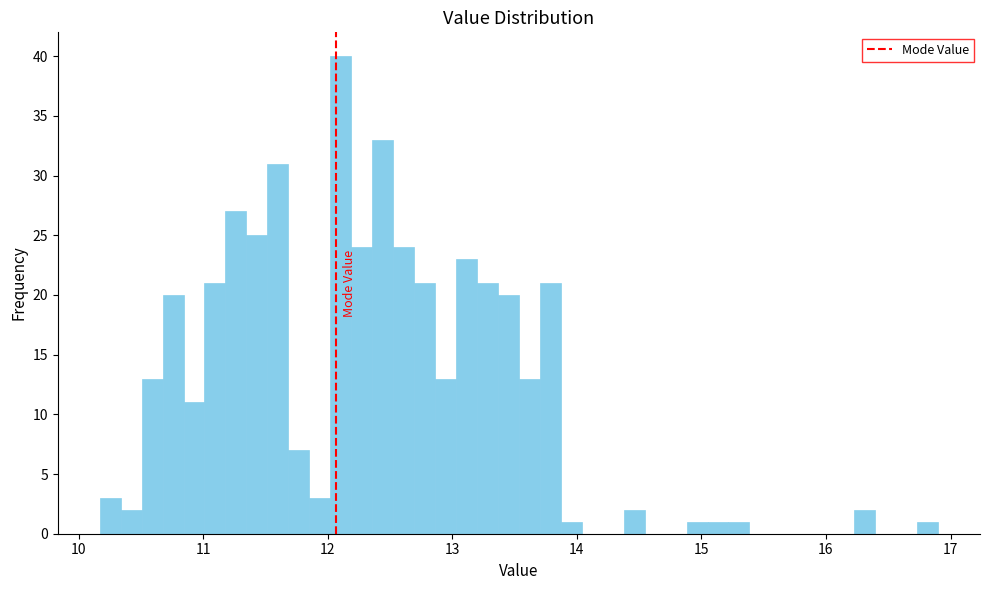

Around what value on the x-axis is the tallest bar? Give the approximate position of its centre, as read against the axis.

12.1